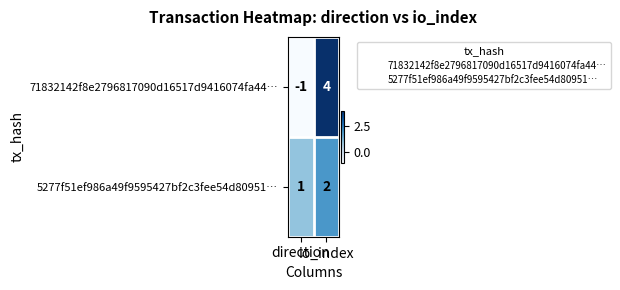

What is the sum of all 5277f51ef986a49f9595427bf2c3fee54d80951… values?

3